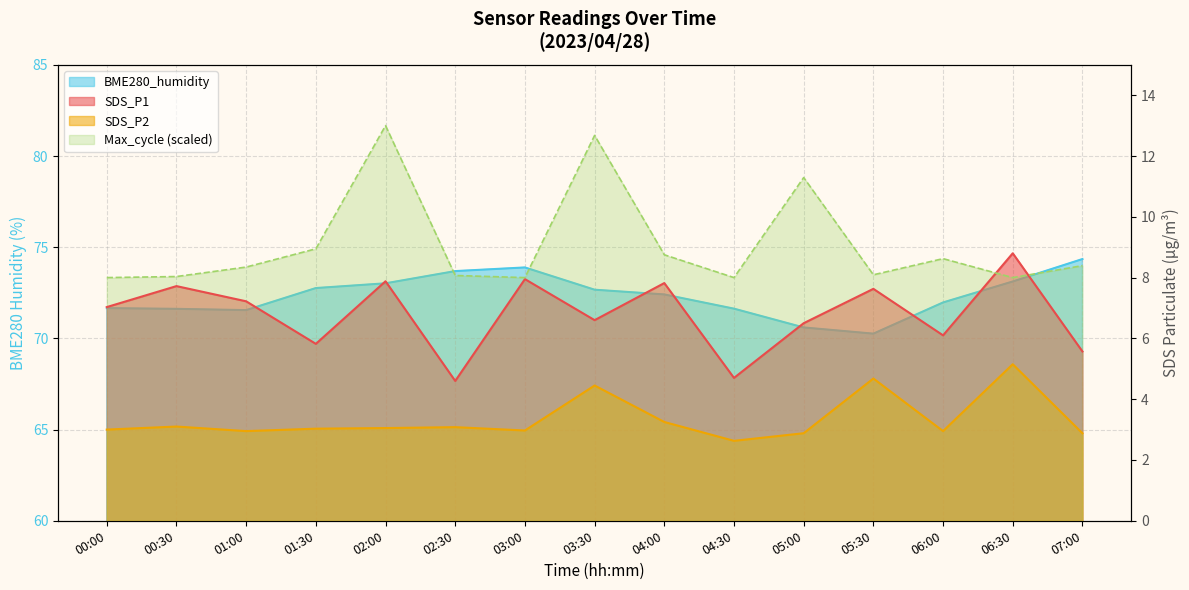

List the labels in order of BME280_humidity value, largest first.

07:00, 03:00, 02:30, 06:30, 02:00, 01:30, 03:30, 04:00, 06:00, 00:00, 04:30, 00:30, 01:00, 05:00, 05:30